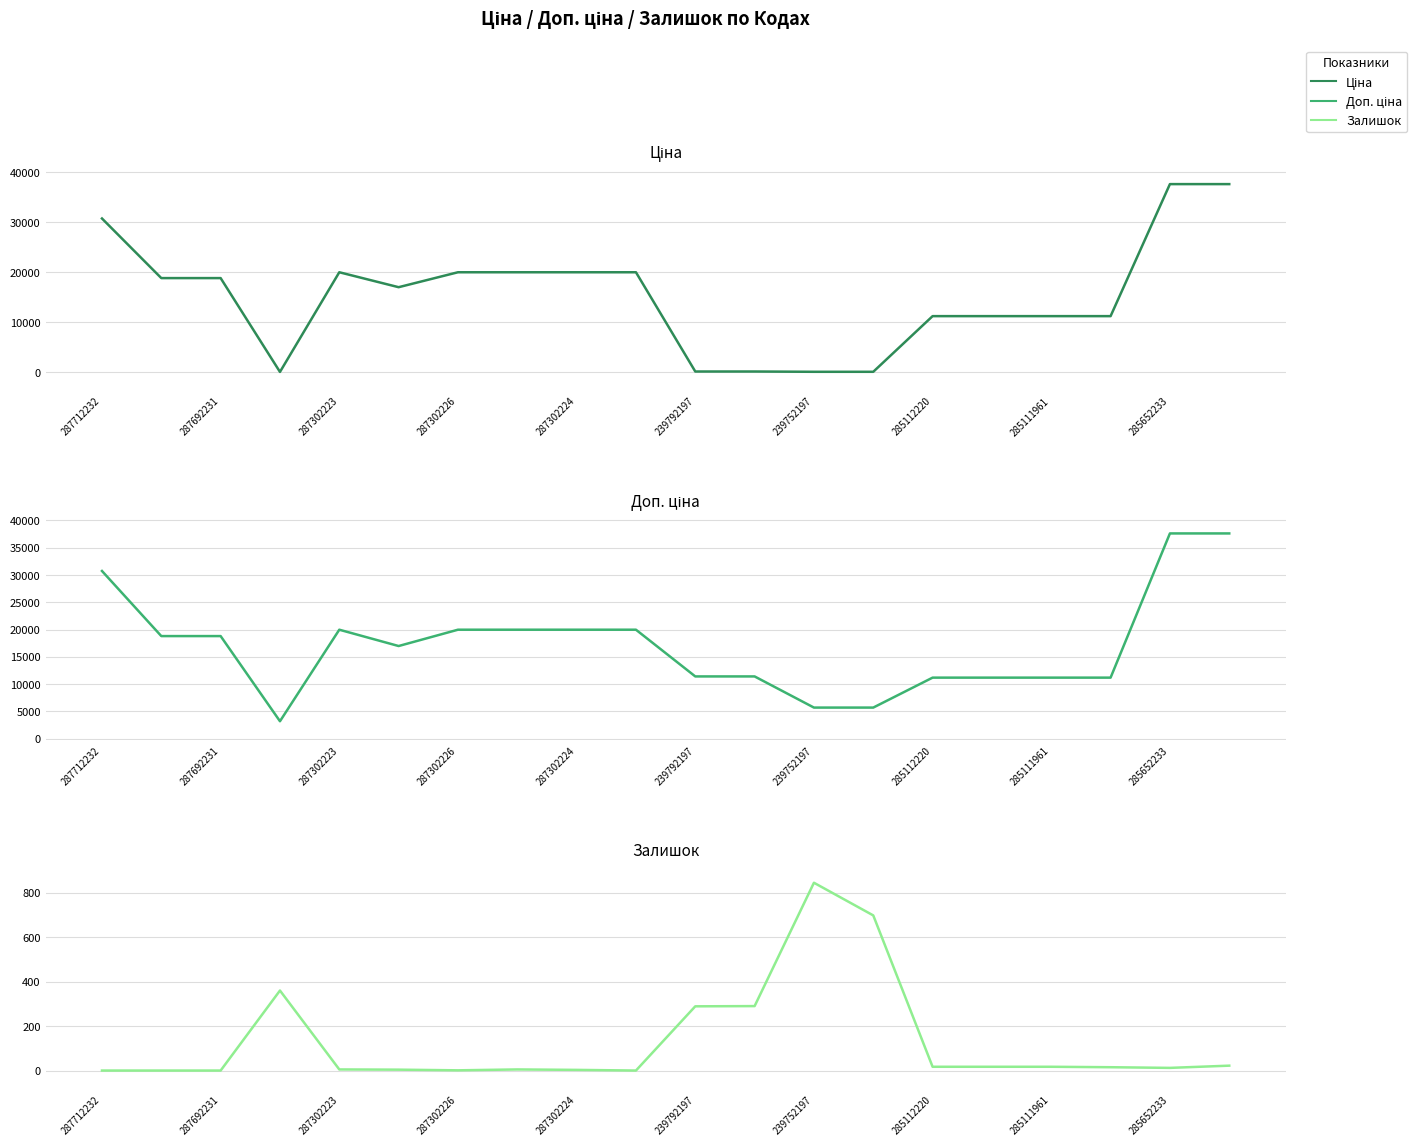

At which category does Доп. ціна reach its first local valley?

287302226